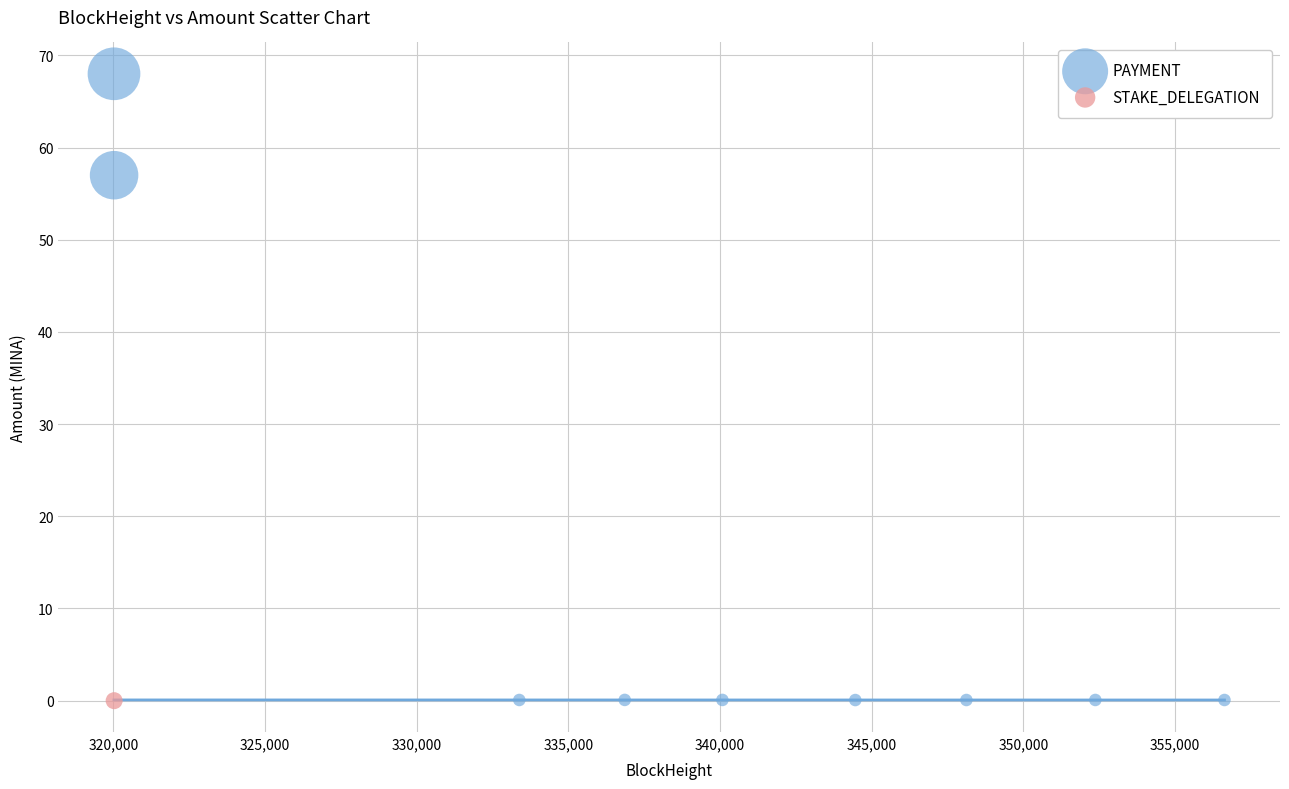

What are all the series names shown in the legend?

PAYMENT, STAKE_DELEGATION